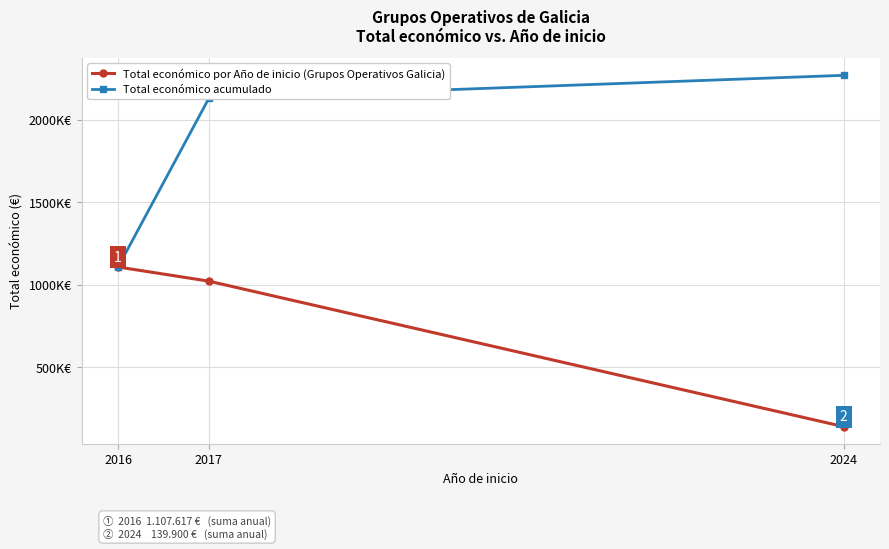

Which category has the lowest value in the Total económico acumulado series?

2016